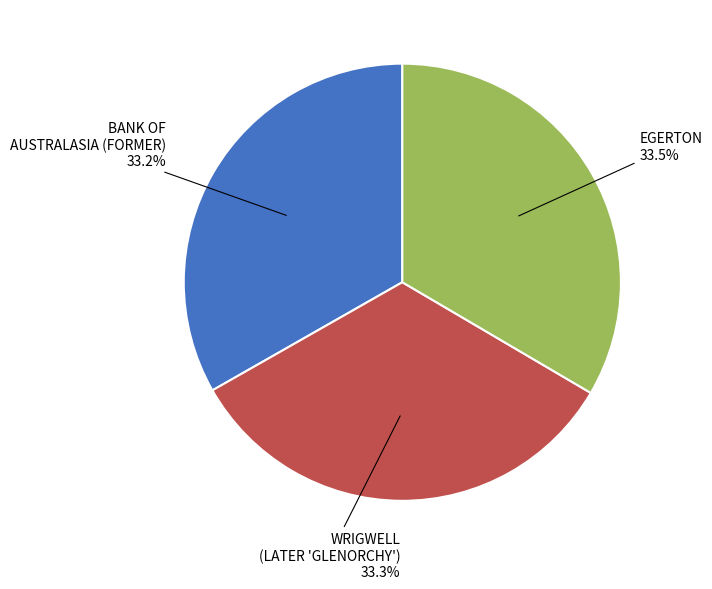

Does WRIGWELL (LATER 'GLENORCHY') account for over 50% of the chart?

No